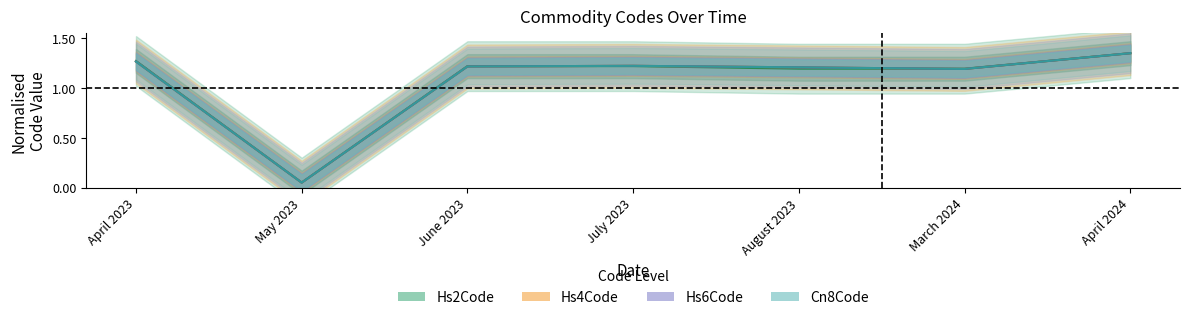

The Hs6Code series shows 0.5 at April 2024. True or false?

False